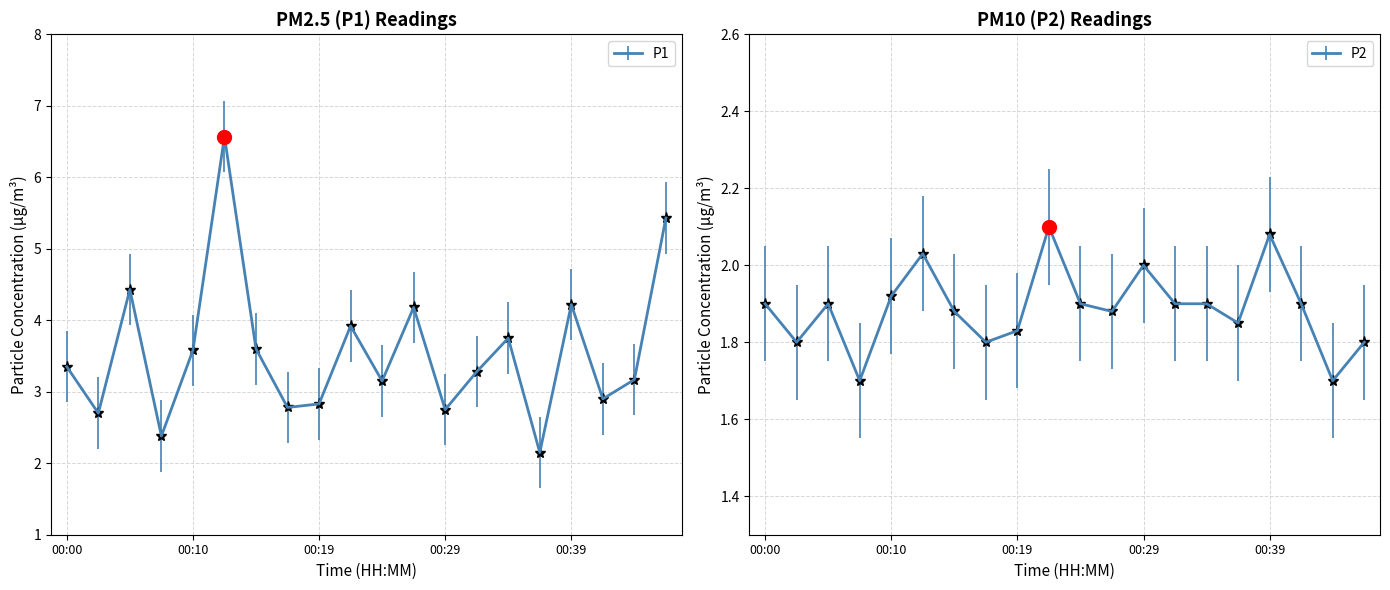

What is the sum of all P1 values?

71.1